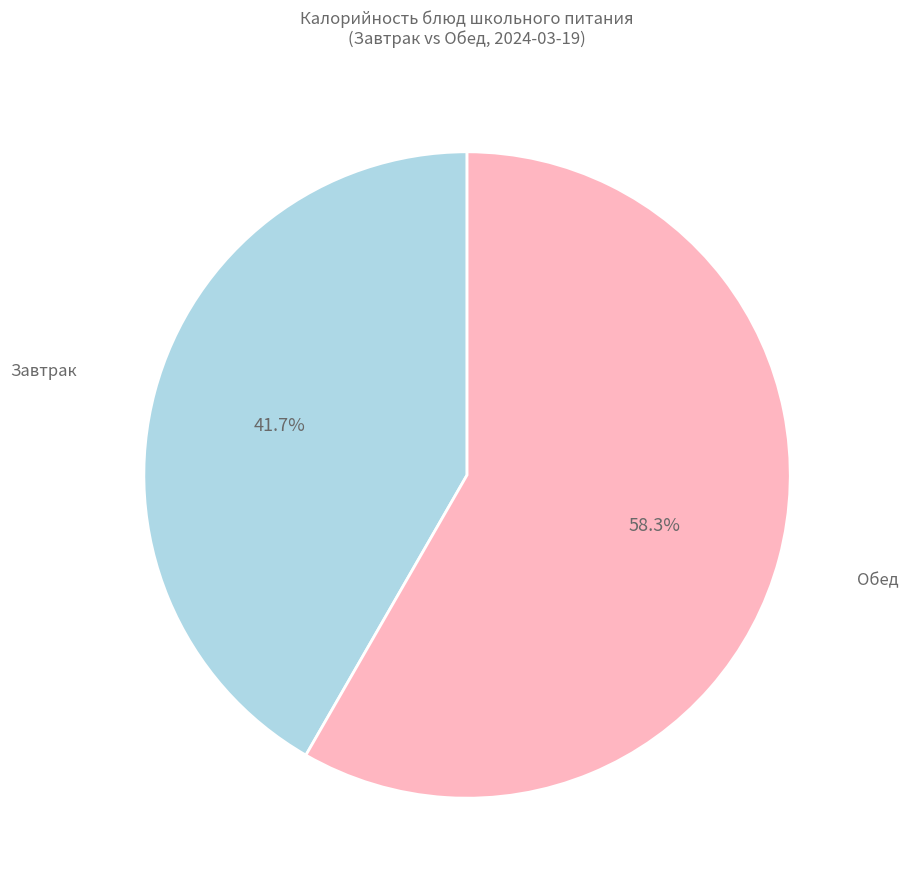

Is there a majority slice in this chart?

Yes